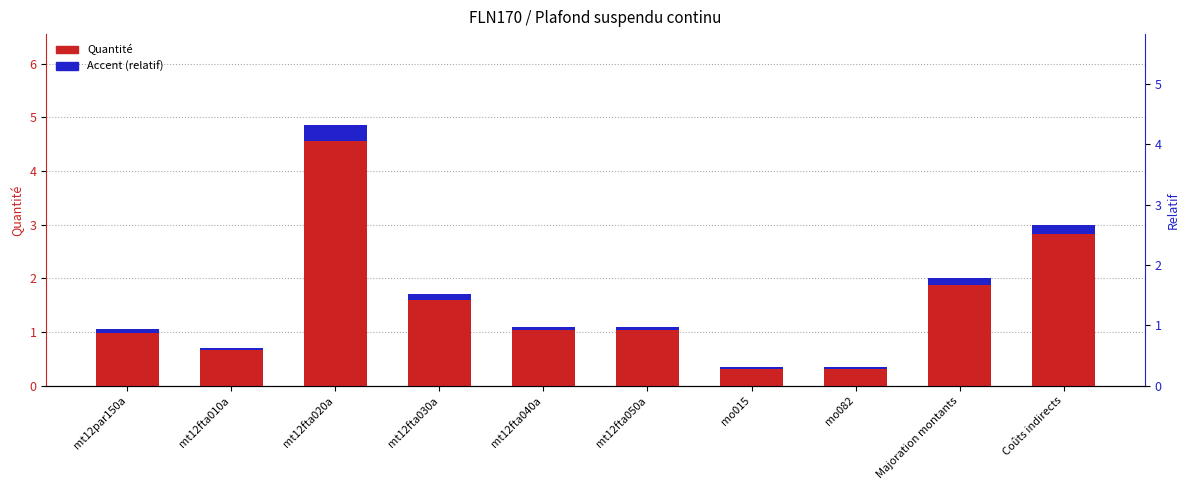

What is the total value across all series at mt12fta050a?

1.2